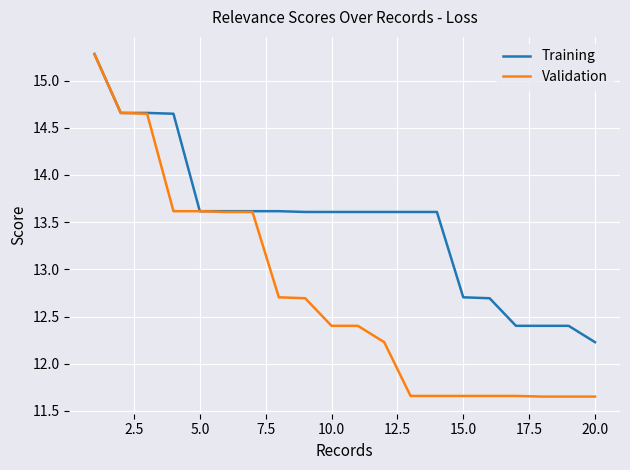

What is the highest value of the Training series?

15.3